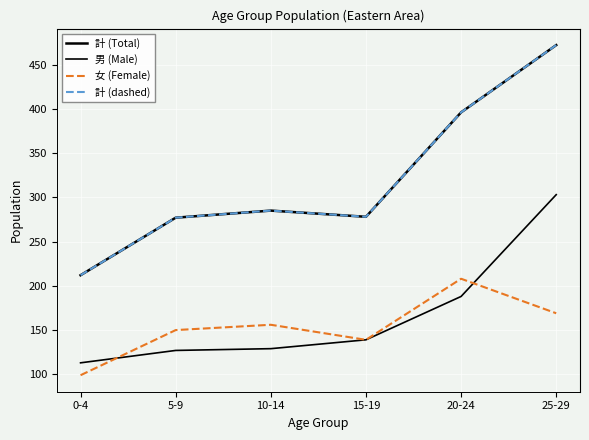

What is the difference between the 計 (dashed) values at 0-4 and 5-9?

65